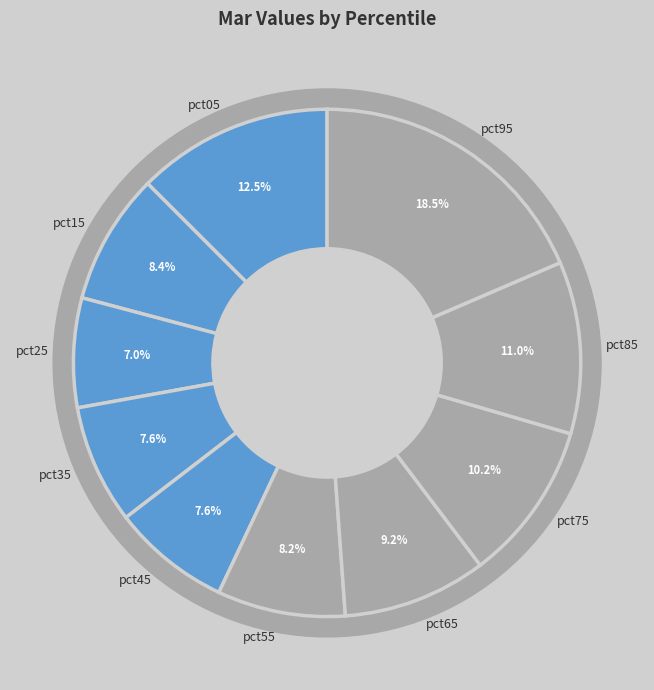

Which has a higher value, pct75 or pct65?

pct75